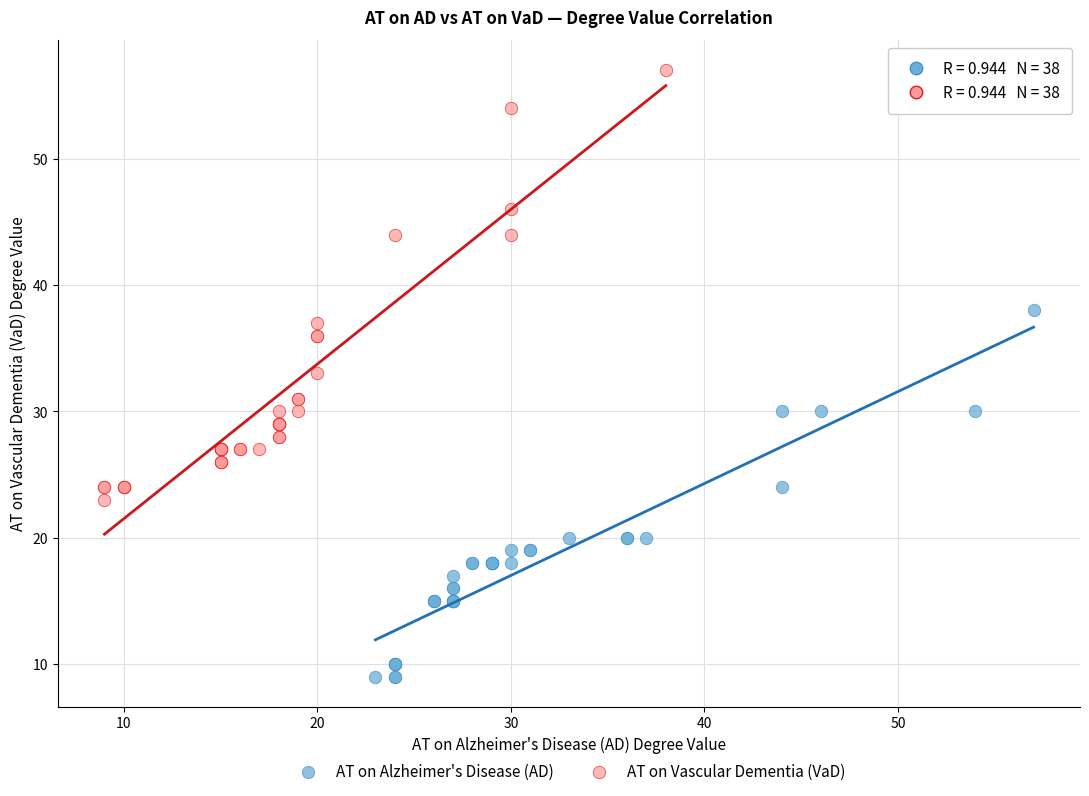

Which series contains the lowest Y value?

AT on Alzheimer's Disease (AD)